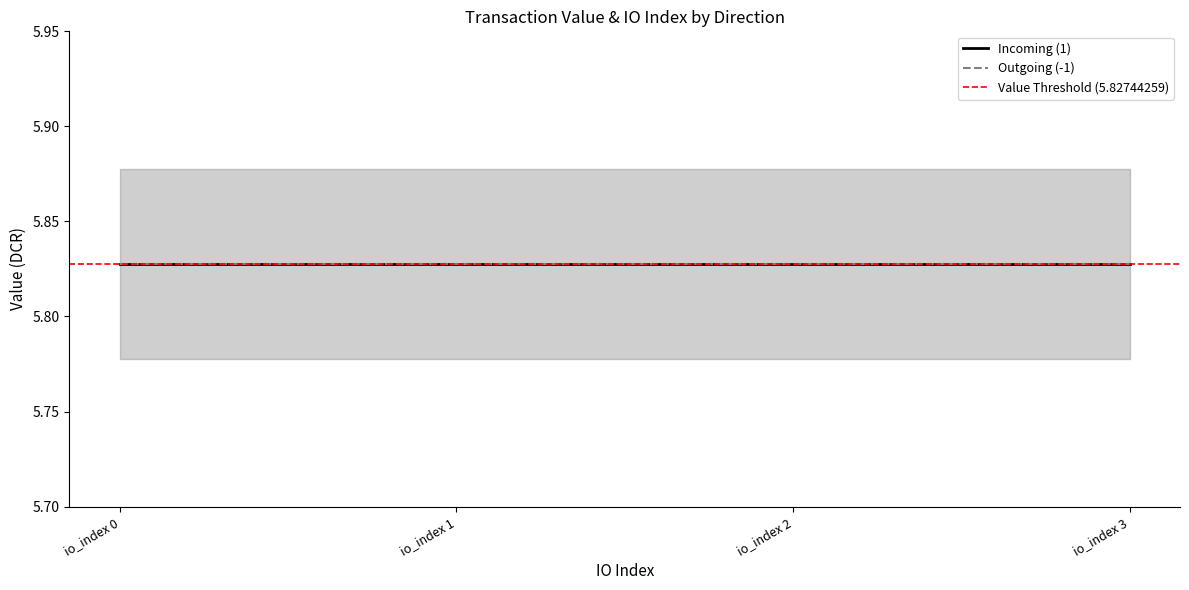

True or false: valid_mainchain and io_index intersect in this chart.

False